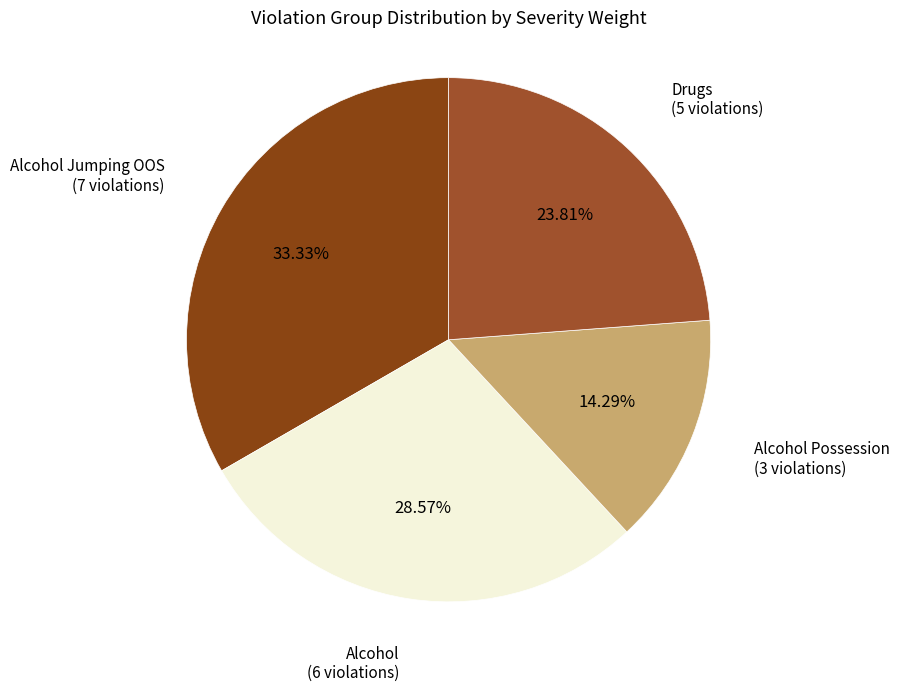

How many slices are in this pie chart?

4